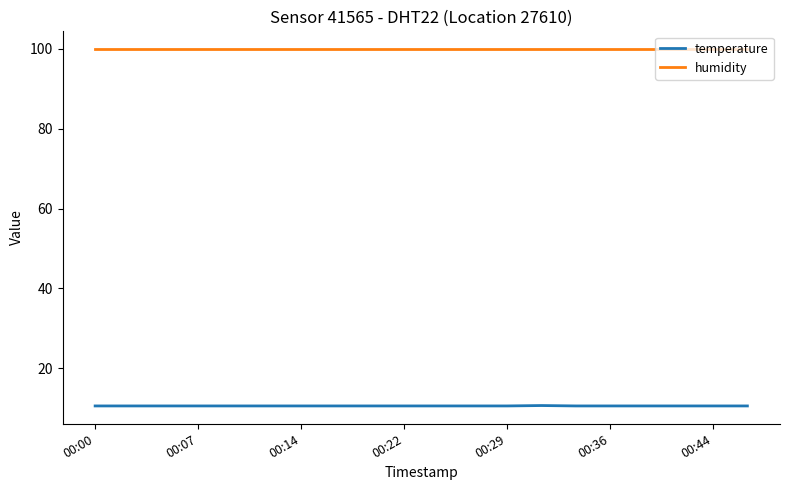

True or false: temperature and humidity cross at least once.

False